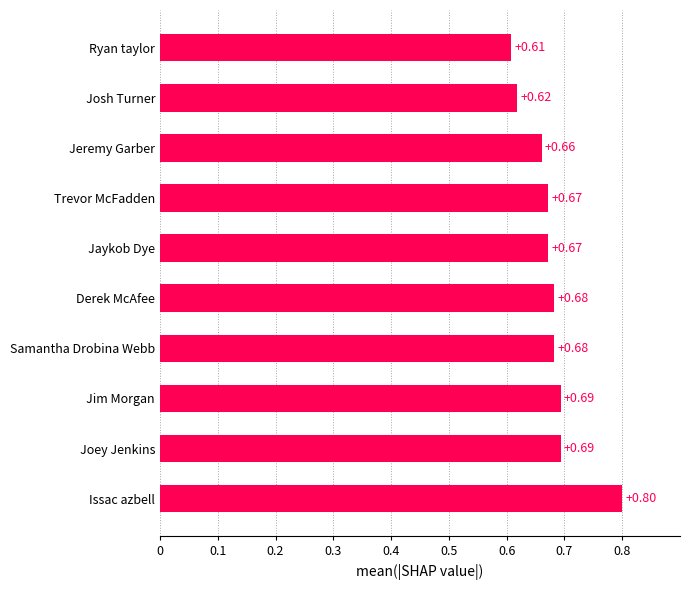

Where is the data nearest to the value 0?

Ryan taylor